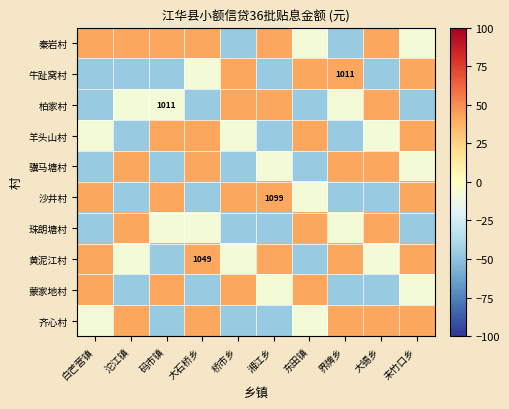

At which label is 沙井村 closest to -2?

东田镇